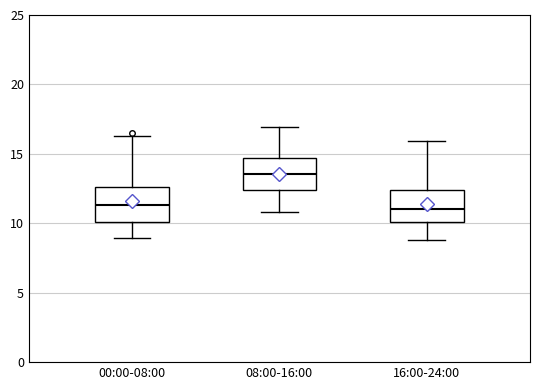

Reading left to right, transcribe this box plot: for each box, give where its median line is, the range the box spans, and where its two whiskers end, as read against the y-axis. The values are not printed on the chart, so give them approximately, as read against the axis.

00:00-08:00: median 11.5, box 10.0 to 12.5, whiskers 9.0 to 16.5
08:00-16:00: median 13.5, box 12.5 to 14.5, whiskers 11.0 to 17.0
16:00-24:00: median 11.0, box 10.0 to 12.5, whiskers 9.0 to 16.0